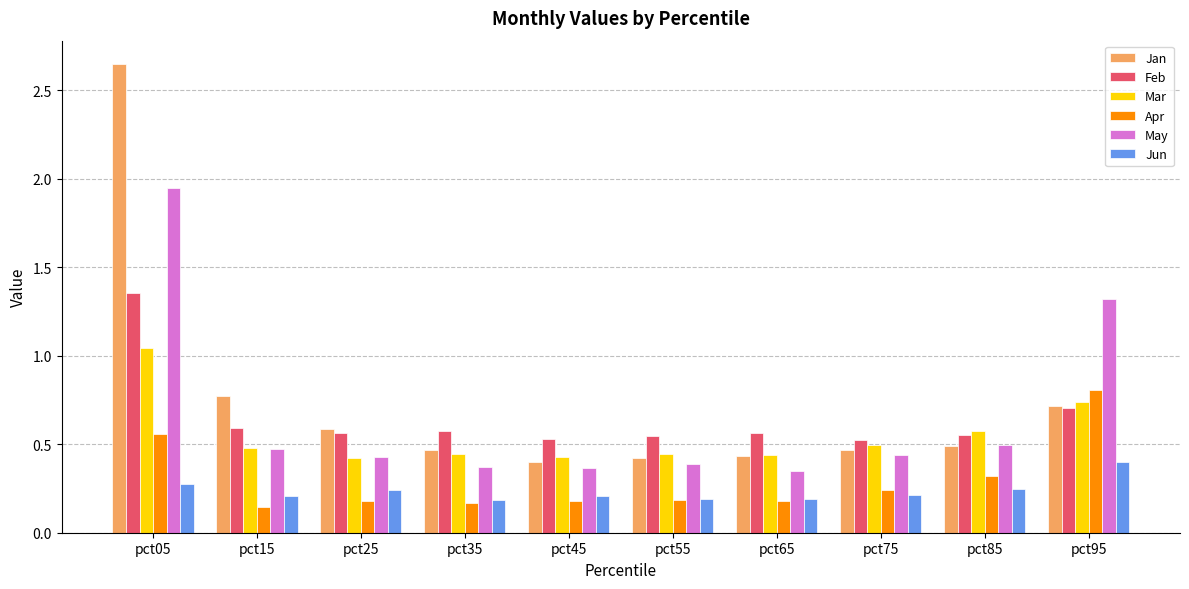

True or false: Mar has a value of 0.4 at pct65.

True